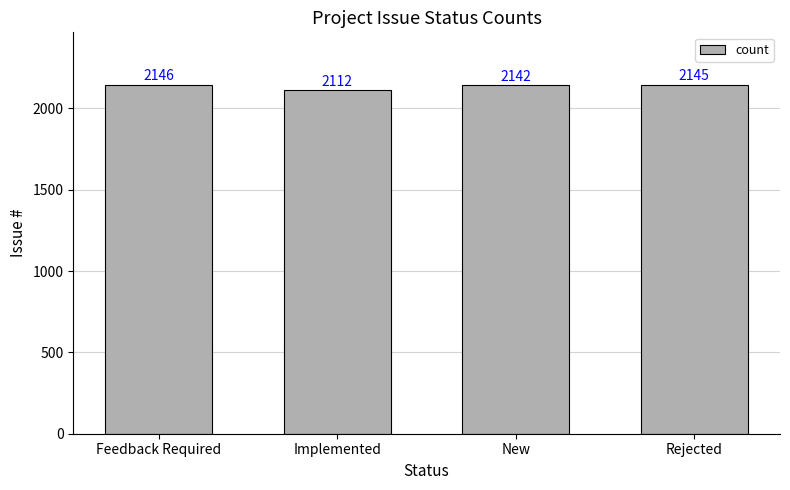

Reading right to left, transcribe all the data shown in this chart.

Rejected=2145	New=2142	Implemented=2112	Feedback Required=2146